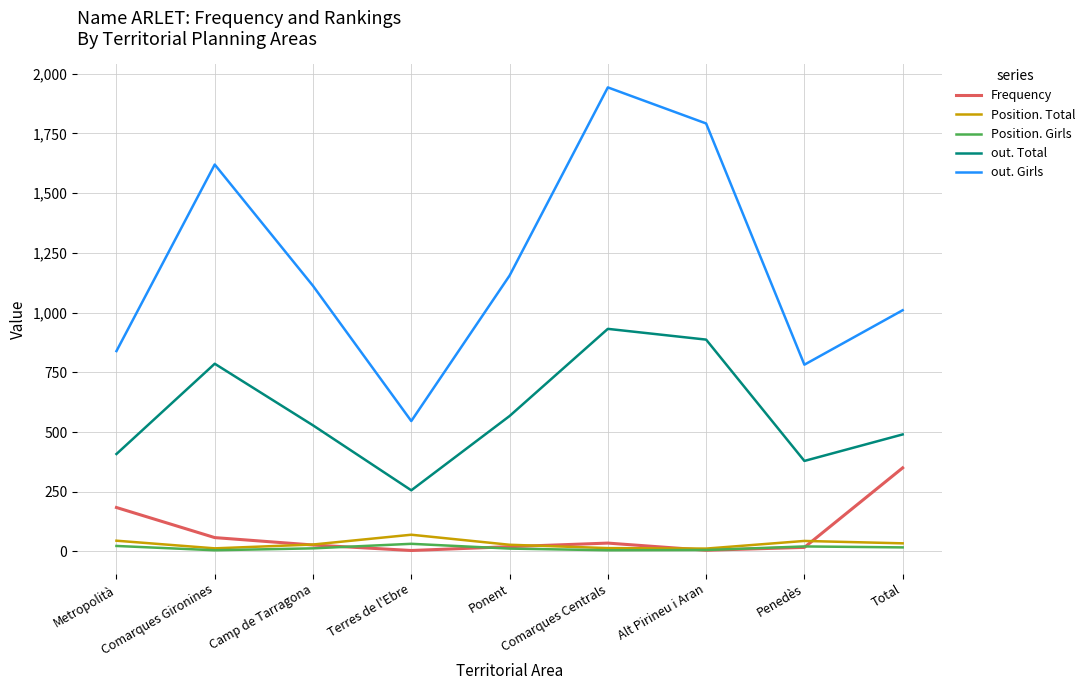

What is the difference between the Position. Total values at Ponent and Alt Pirineu i Aran?

16